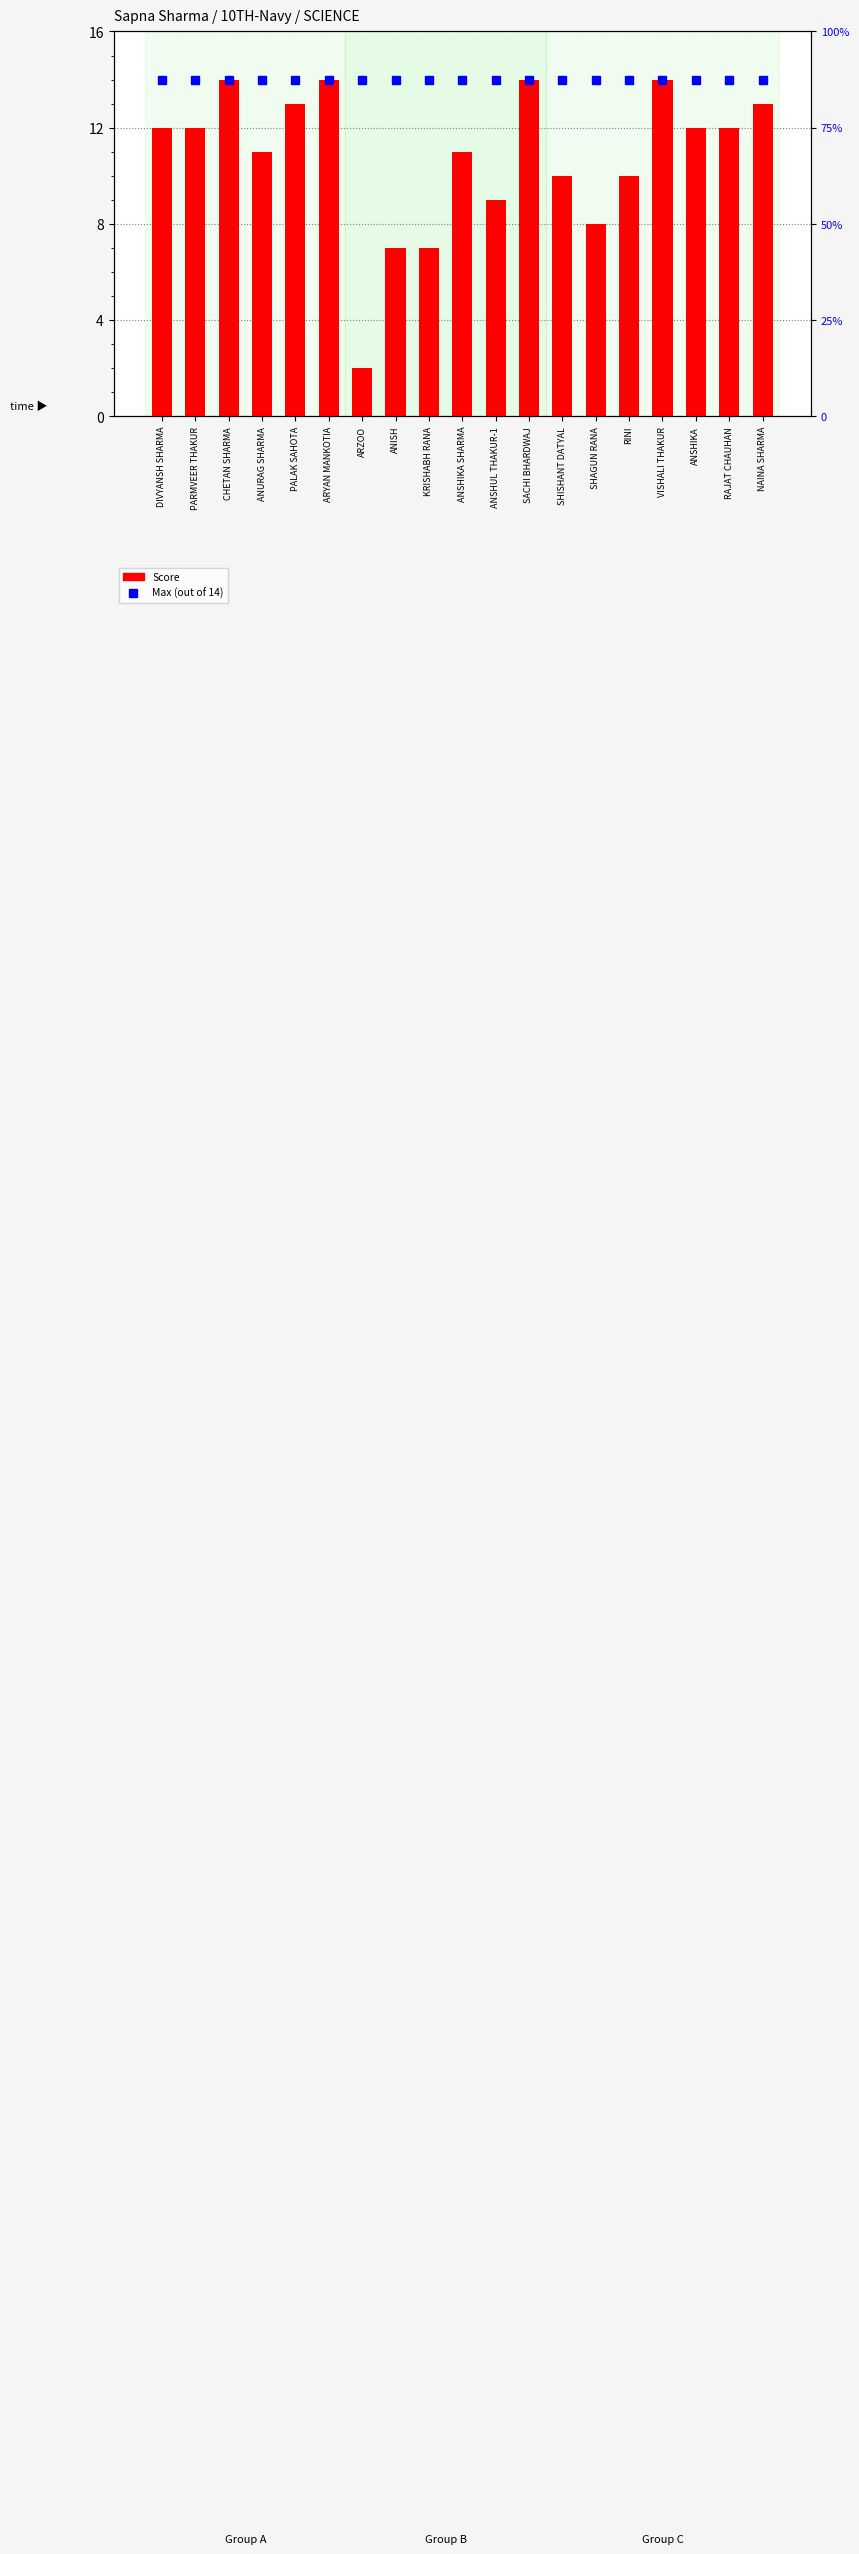

How many groups of bars are there?

19